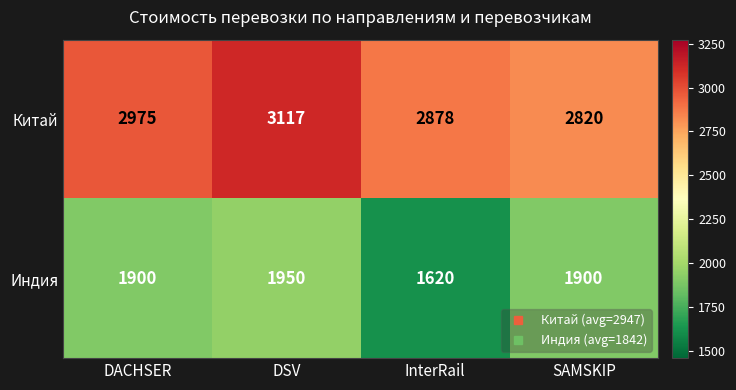

Read the Китай value at DACHSER.

2975